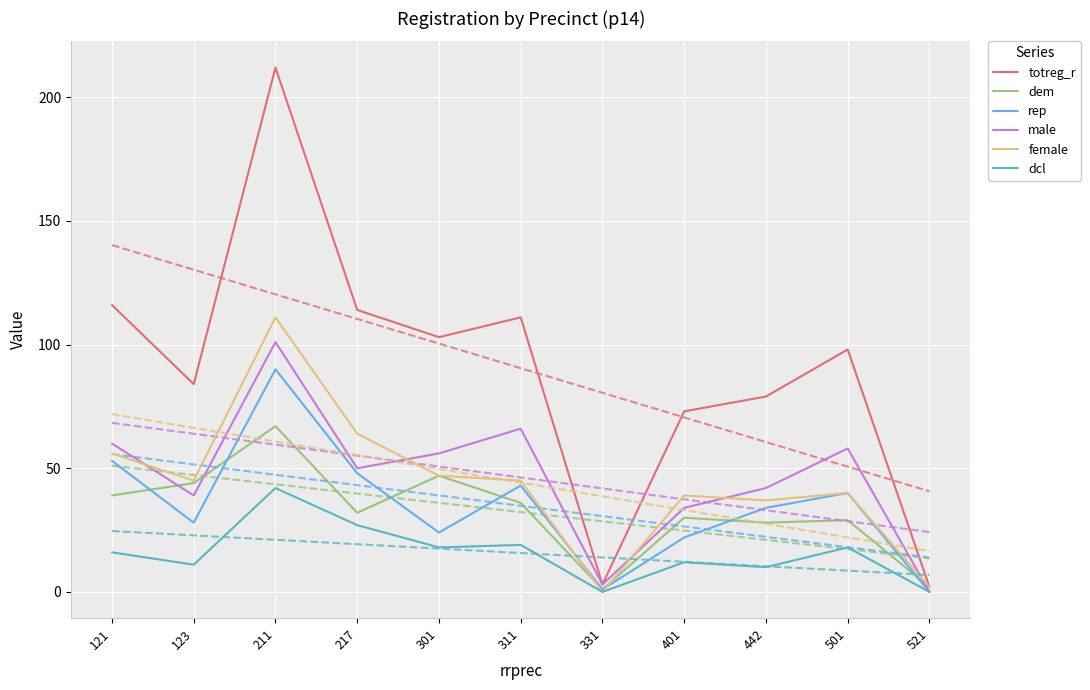

Reading left to right, extract all data points from this chart.

totreg_r: 121=116	123=84	211=212	217=114	301=103	311=111	331=3	401=73	442=79	501=98	521=2
dem: 121=39	123=44	211=67	217=32	301=47	311=36	331=1	401=30	442=28	501=29	521=2
rep: 121=53	123=28	211=90	217=48	301=24	311=43	331=1	401=22	442=34	501=40	521=0
male: 121=60	123=39	211=101	217=50	301=56	311=66	331=3	401=34	442=42	501=58	521=0
female: 121=56	123=45	211=111	217=64	301=47	311=45	331=0	401=39	442=37	501=40	521=2
dcl: 121=16	123=11	211=42	217=27	301=18	311=19	331=0	401=12	442=10	501=18	521=0